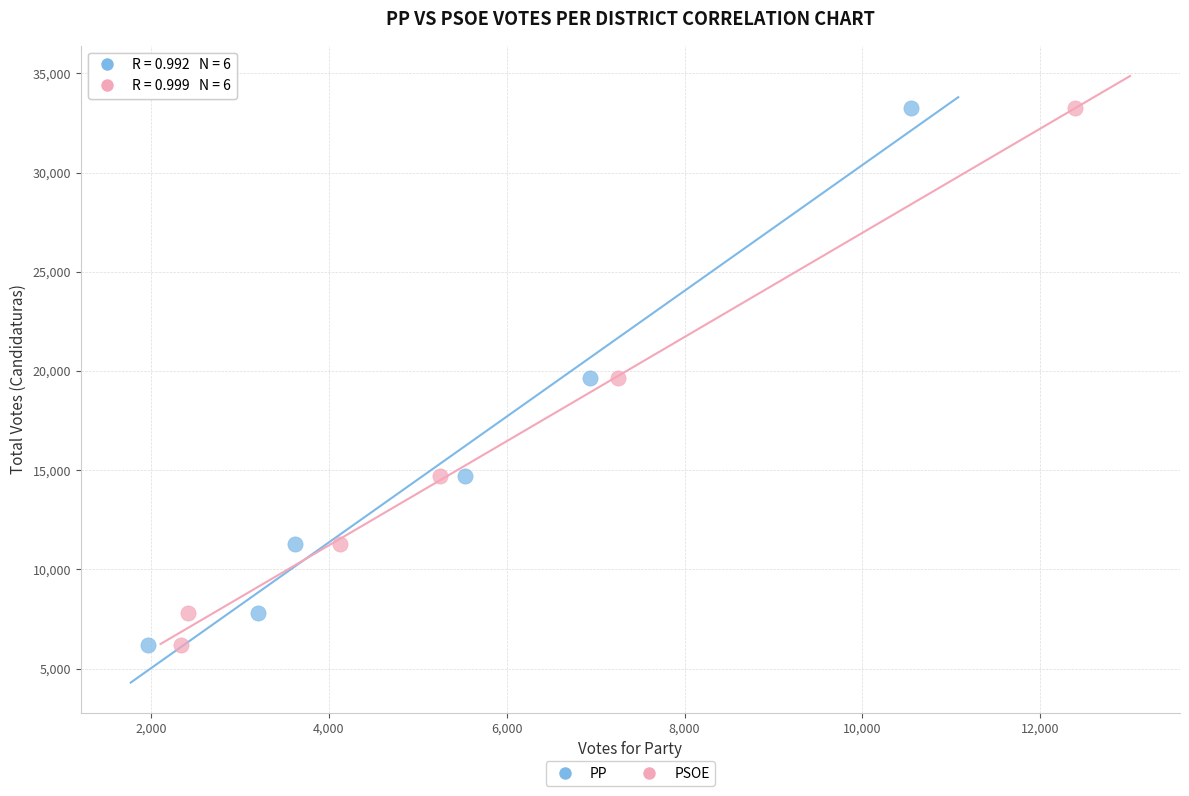

What are all the series names shown in the legend?

PP, PSOE